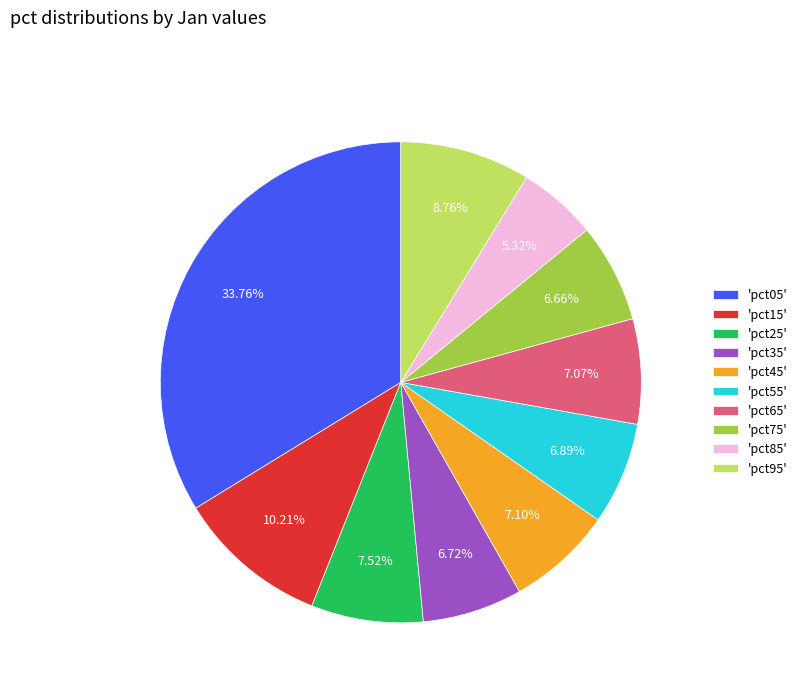

Is the sum of 'pct75' and 'pct25' greater than half?

No